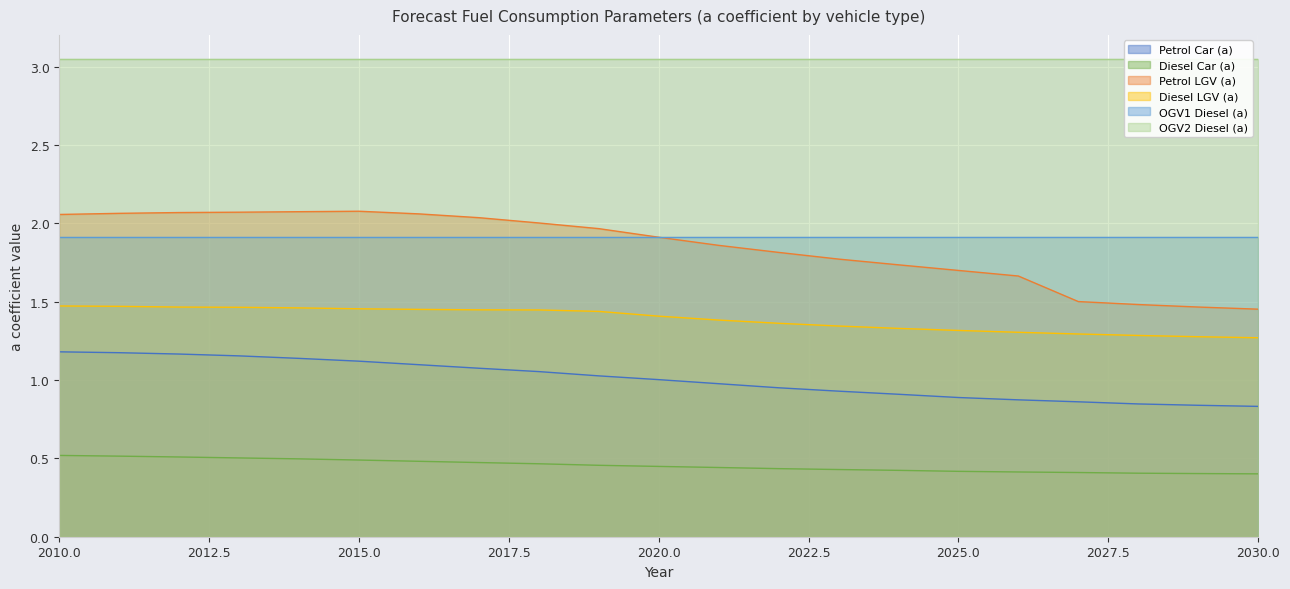

Is it true that Petrol Car (a) equals 1.0 at 2020.0?

True